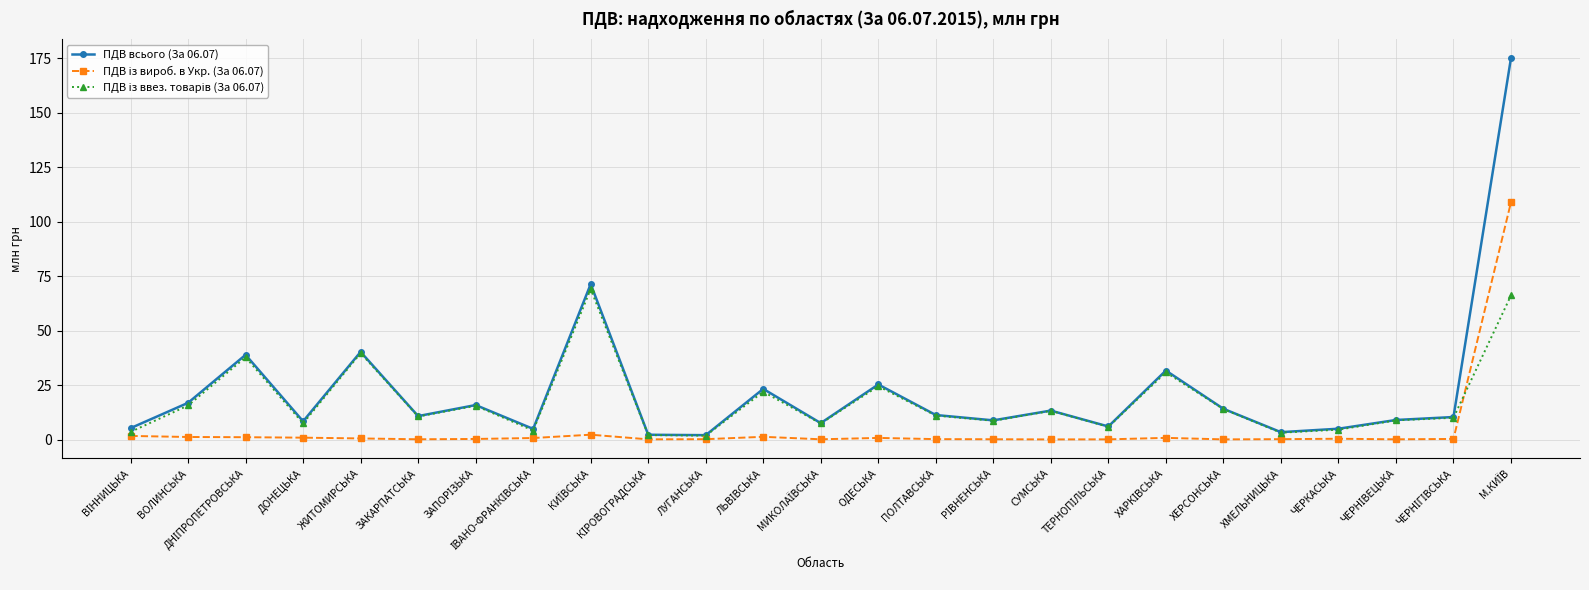

Where is the first local minimum for ПДВ всього (За 06.07)?

ДОНЕЦЬКА